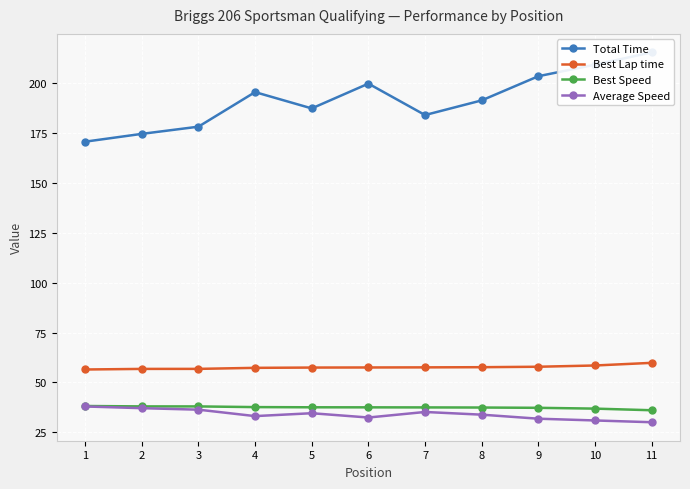

True or false: Average Speed and Best Lap time intersect in this chart.

False